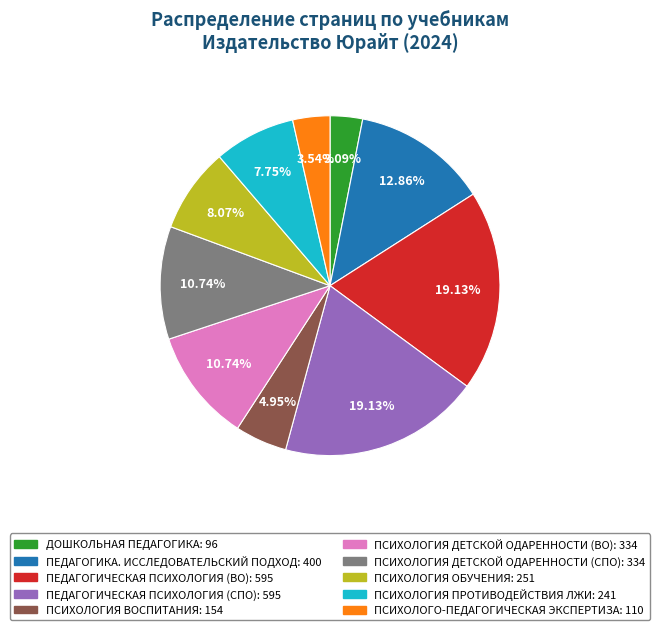

What percentage is the ПЕДАГОГИЧЕСКАЯ ПСИХОЛОГИЯ (ВО) slice, to the nearest percent?

19%